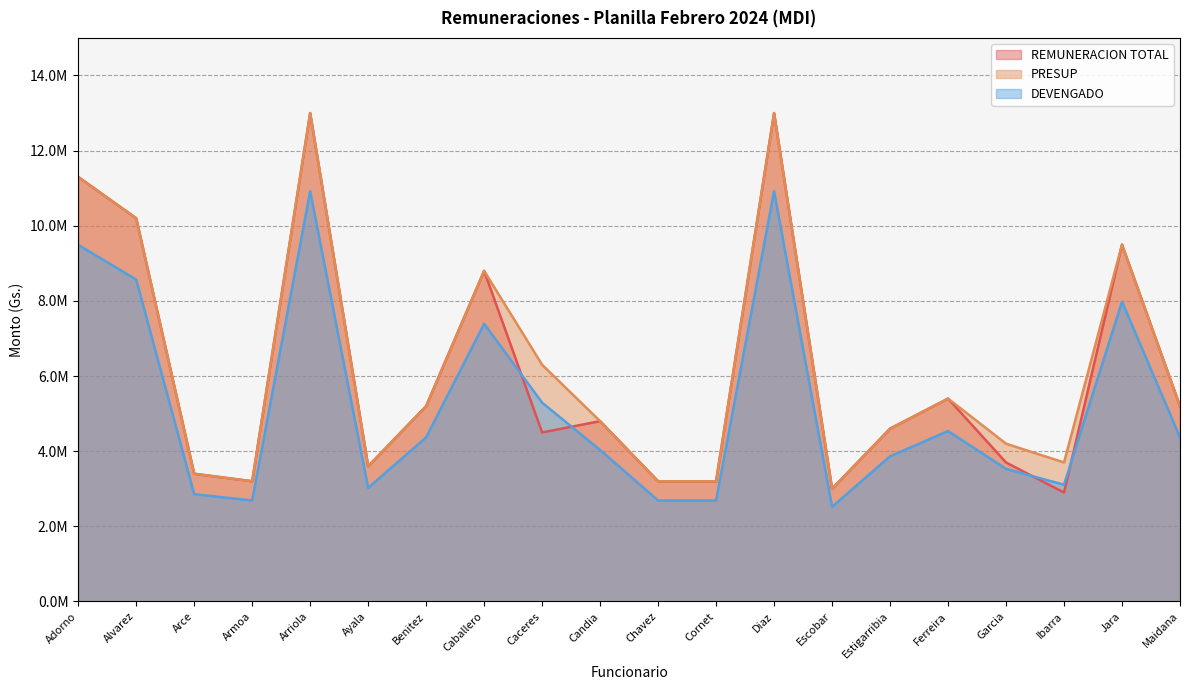

Between Jara and Arriola, which is larger?

Arriola